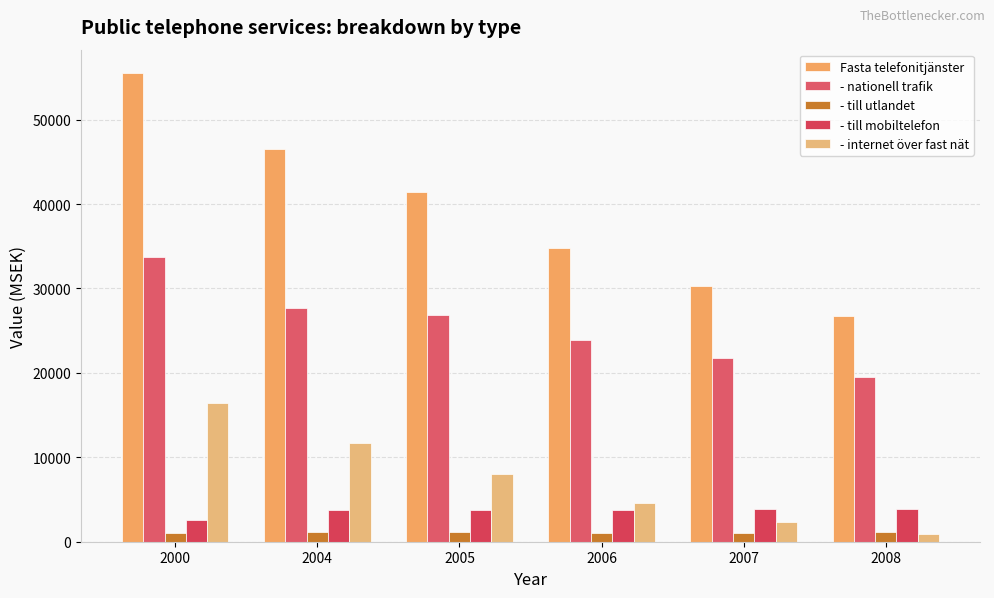

Reading left to right, list all the values displayed in this chart.

Fasta telefonitjänster: 55513.9	46551.0	41404.0	34849.0	30272.0	26733.0
- nationell trafik: 33687.0	27737.0	26848.0	23838.0	21715.0	19513.0
- till utlandet: 1091.0	1183.0	1167.0	1066.0	1083.0	1125.0
- till mobiltelefon: 2533.0	3728.0	3707.0	3729.0	3826.0	3859.0
- internet över fast nät: 16430.0	11712.0	7995.0	4645.0	2323.0	891.0